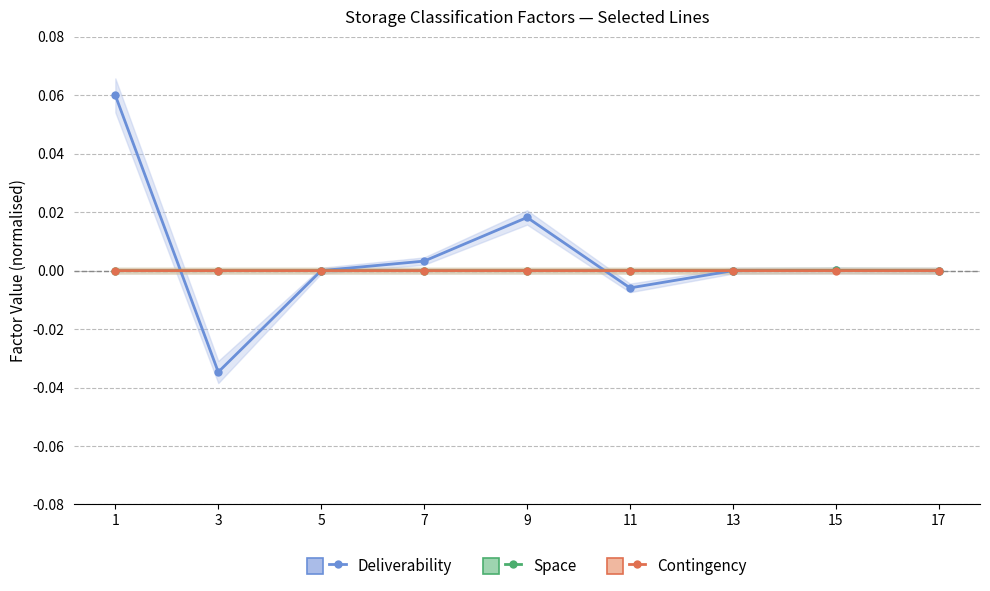

What is the difference between the maximum and minimum values in the Deliverability series?

0.1